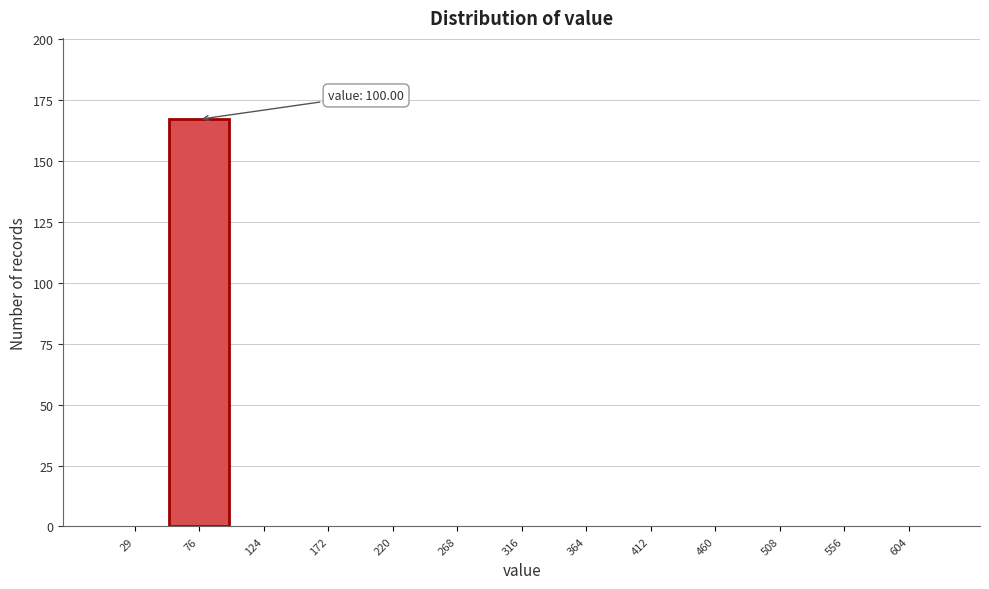

Reading left to right, what are all the values shown in this chart?

29=0	76=167	124=0	172=0	220=0	268=0	316=0	364=0	412=0	460=0	508=0	556=0	604=0